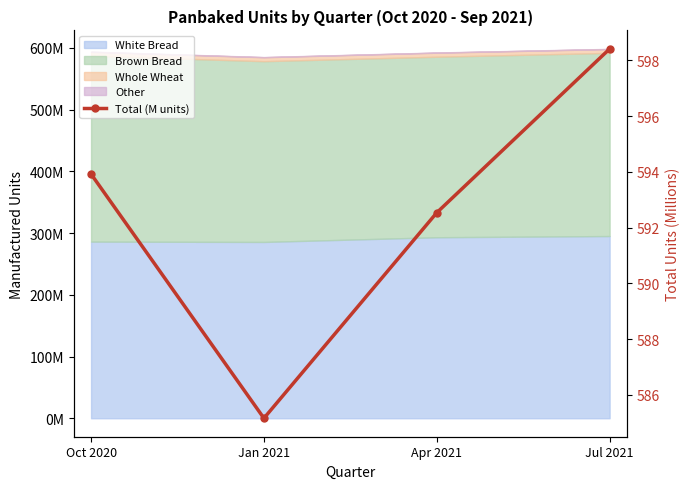

What is the approximate value at Jul 2021?

598.4